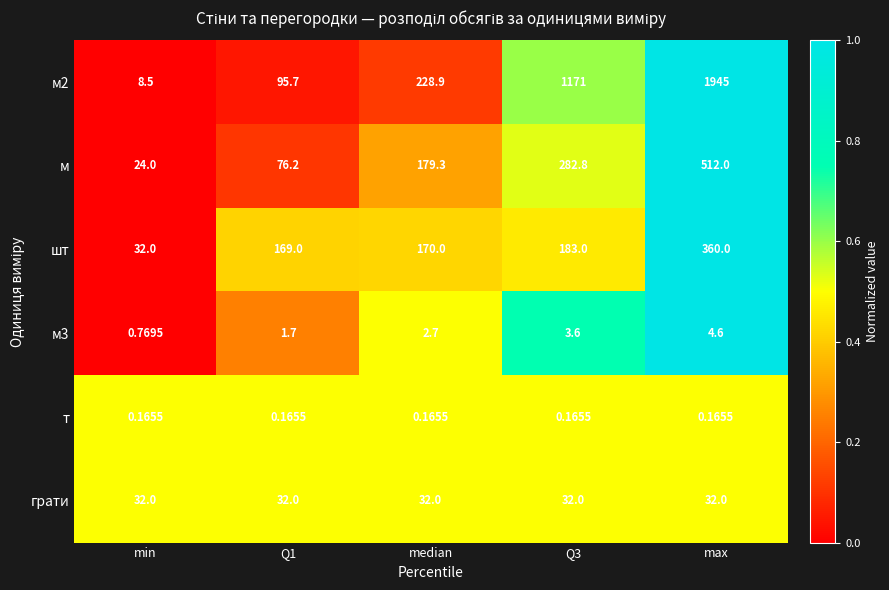

Is the value of м3 at max greater than the value of грати at Q1?

No